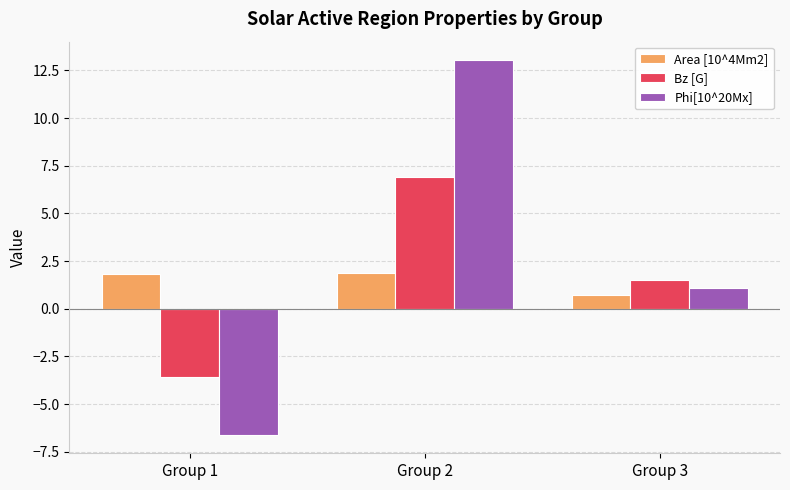

Which label corresponds to the largest value in the chart?

Group 2